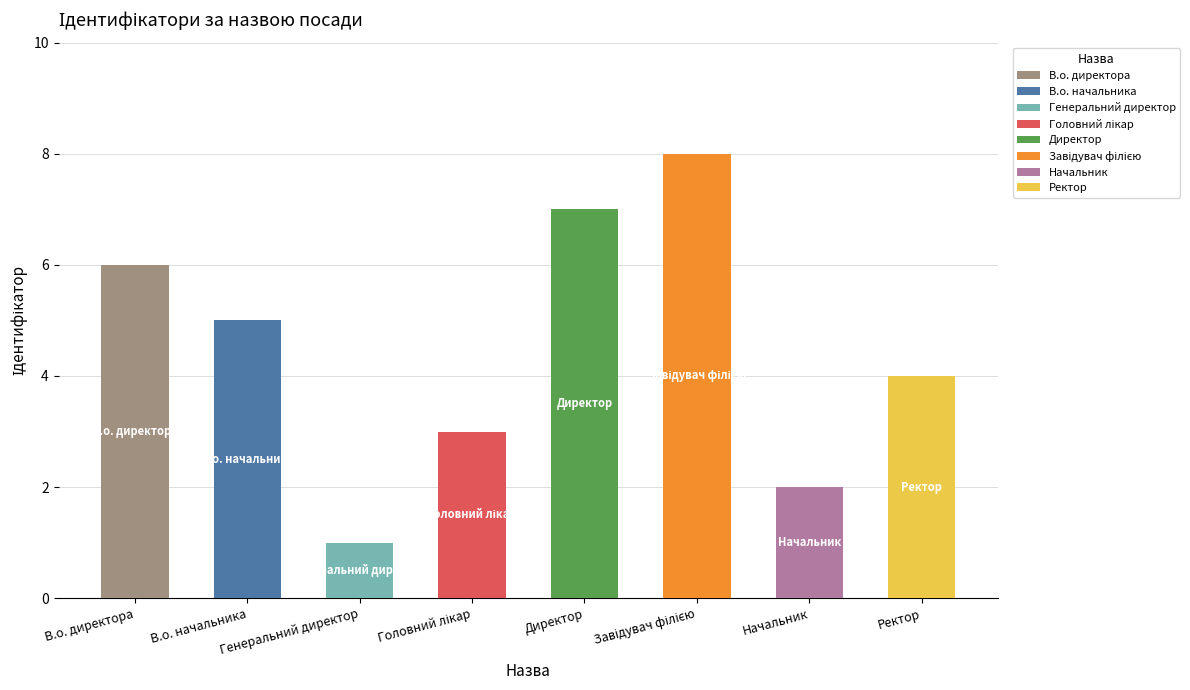

What is the difference between the second highest and second lowest values?

5